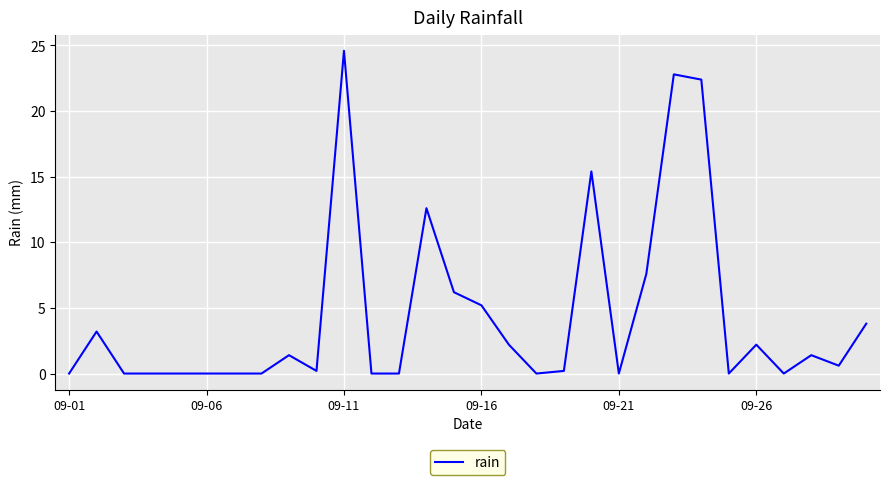

What is the greatest value displayed?

24.6